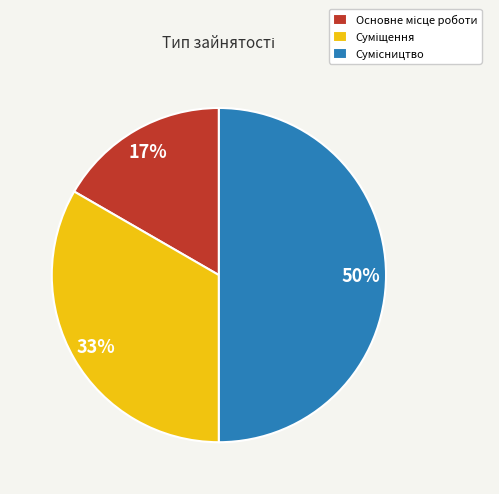

To the nearest percent, what is the difference between the largest and smallest slice percentages?

33%